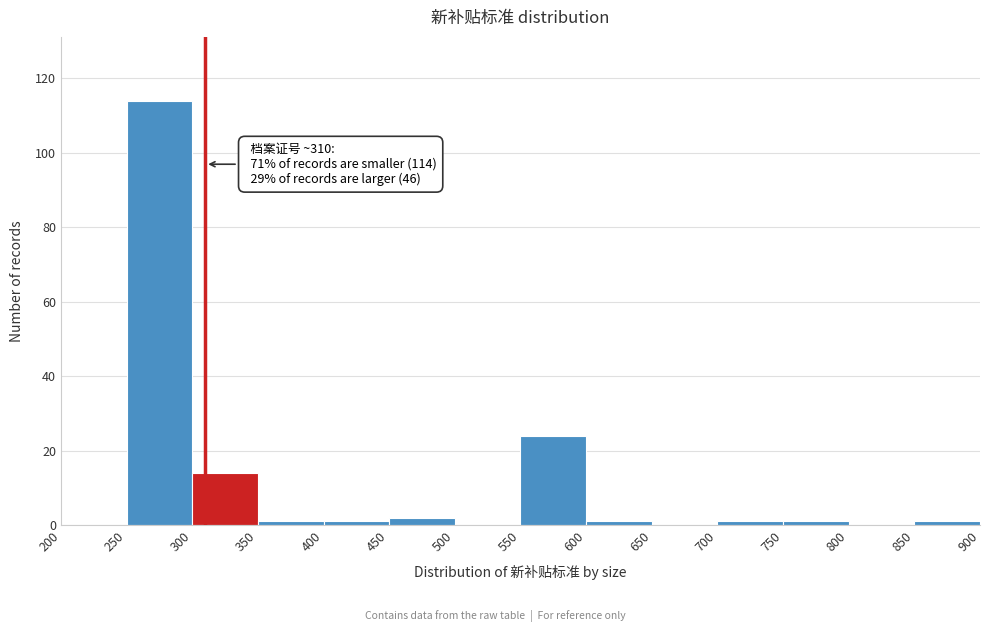

Which range on the x-axis has the tallest bar?

250 to 300